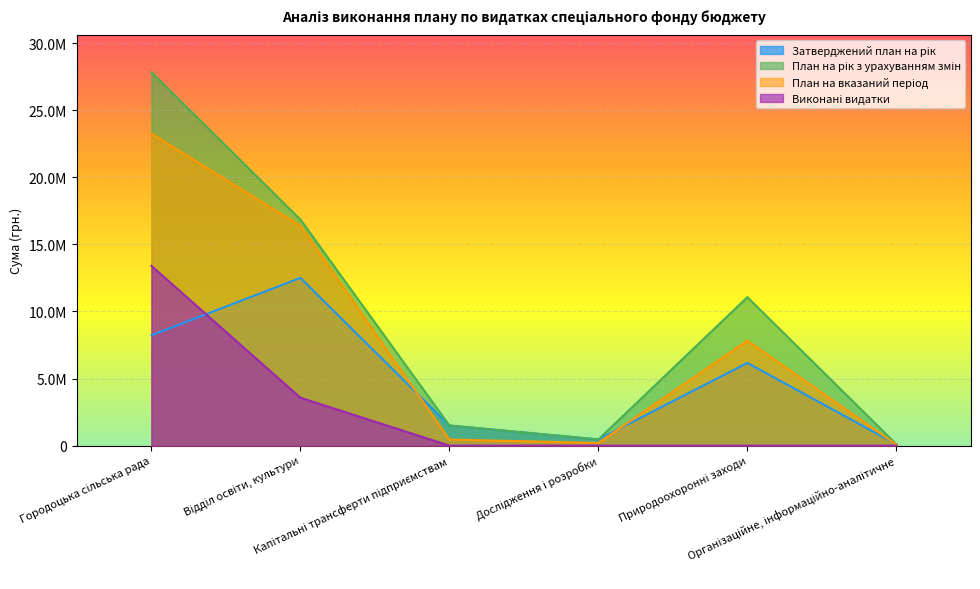

At how many categories does at least one series exceed 6184500?

3